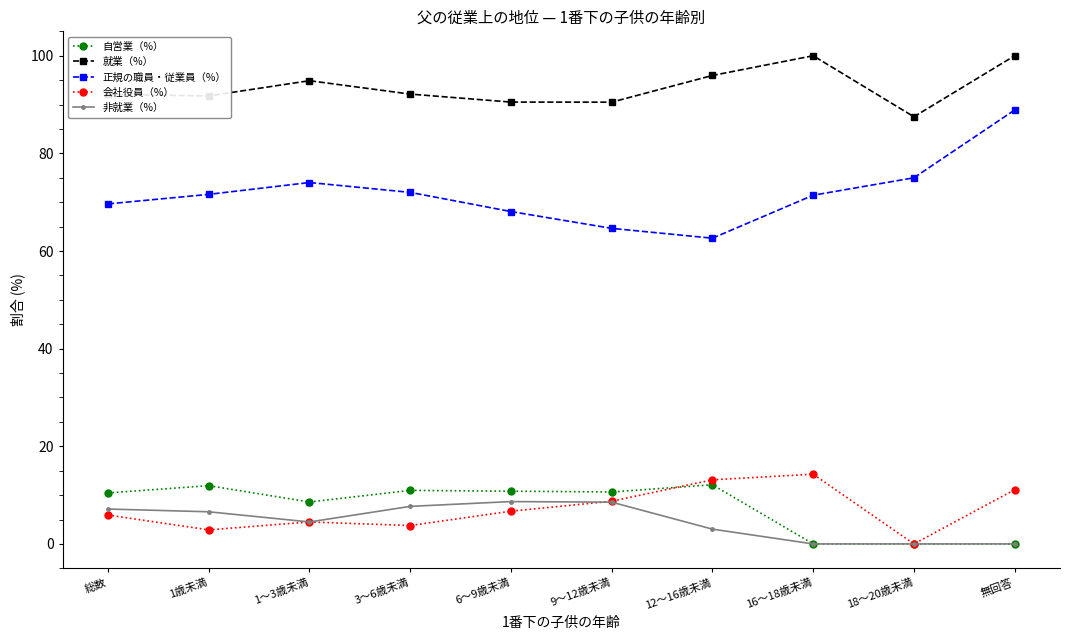

At which category is the sum across all series the highest?

無回答